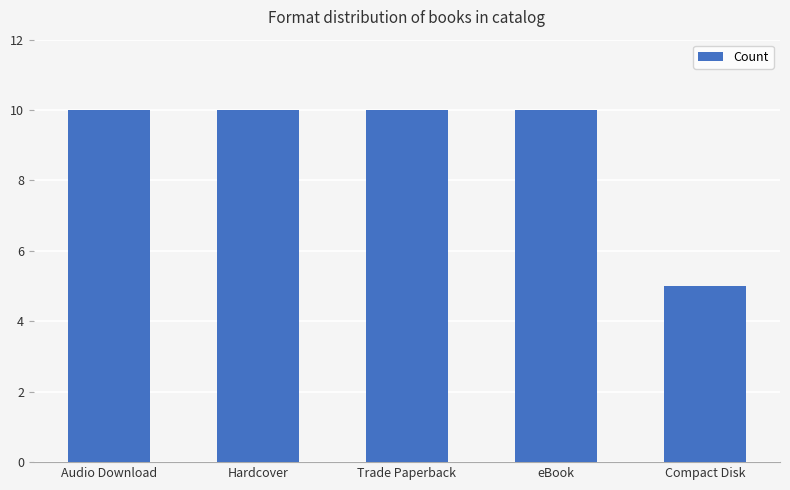

What position from the left is Audio Download?

1